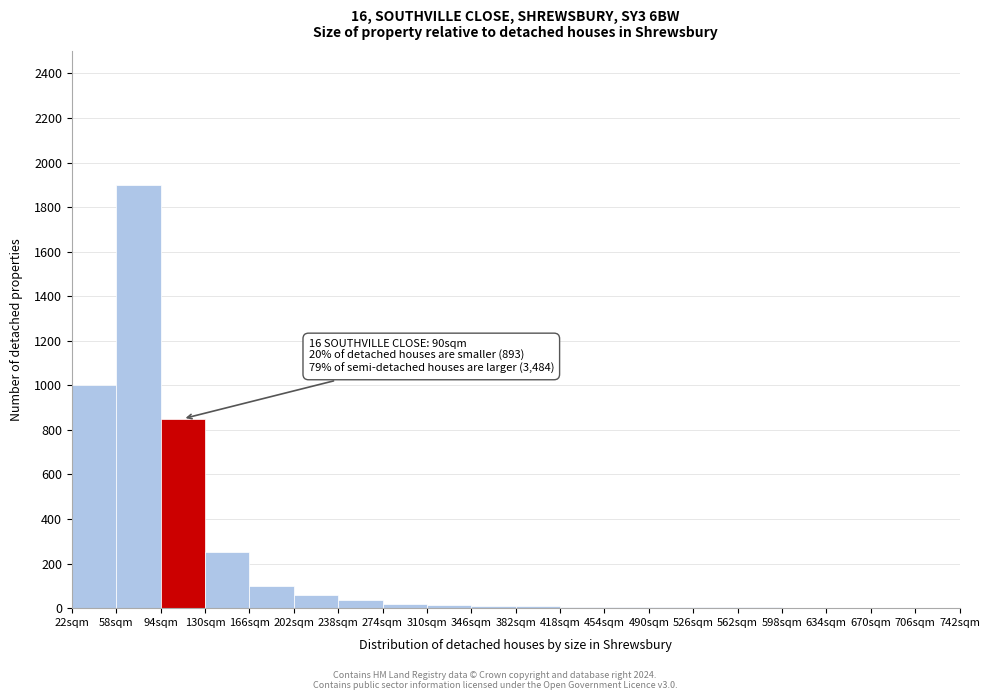

Over which range of the x-axis is the bar tallest?

58 to 94